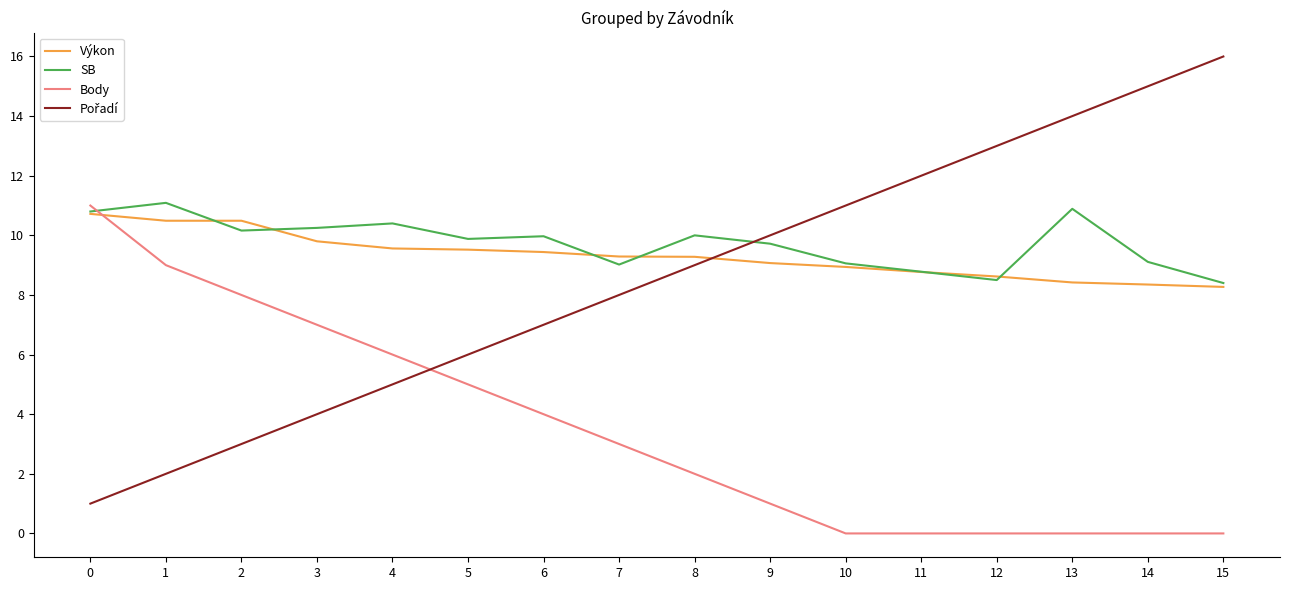

True or false: Body and Výkon cross at least once.

True